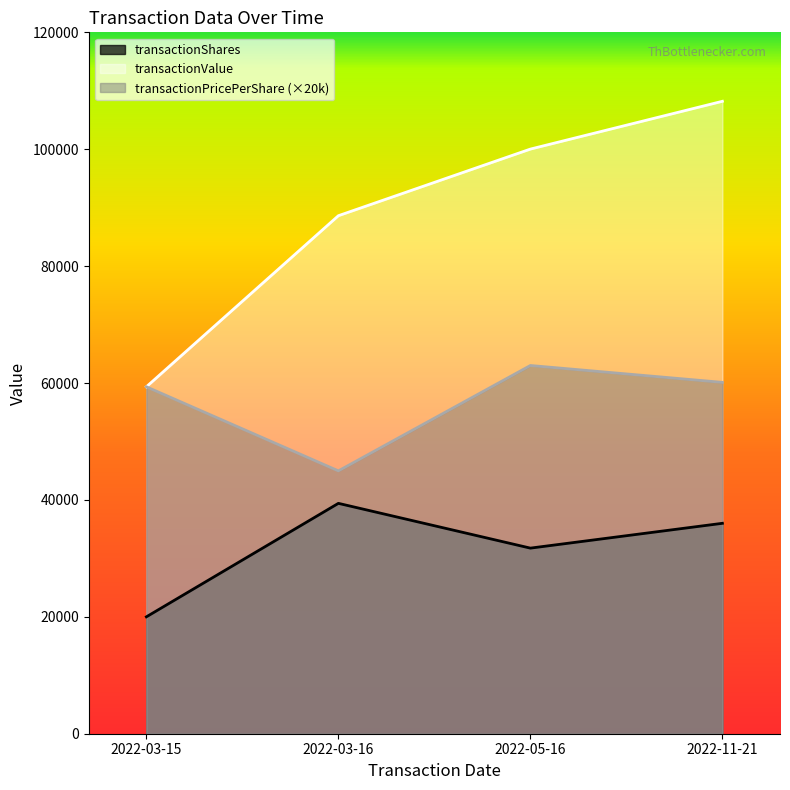

Reading left to right, list all the values displayed in this chart.

transactionShares: 2022-03-15=20000.0	2022-03-16=39415.0	2022-05-16=31754.0	2022-11-21=36000.0
transactionPricePerShare: 2022-03-15=59355.8	2022-03-16=44971.8	2022-05-16=63000.0	2022-11-21=60113.0
transactionValue: 2022-03-15=59356.0	2022-03-16=88628.0	2022-05-16=100025.0	2022-11-21=108203.0